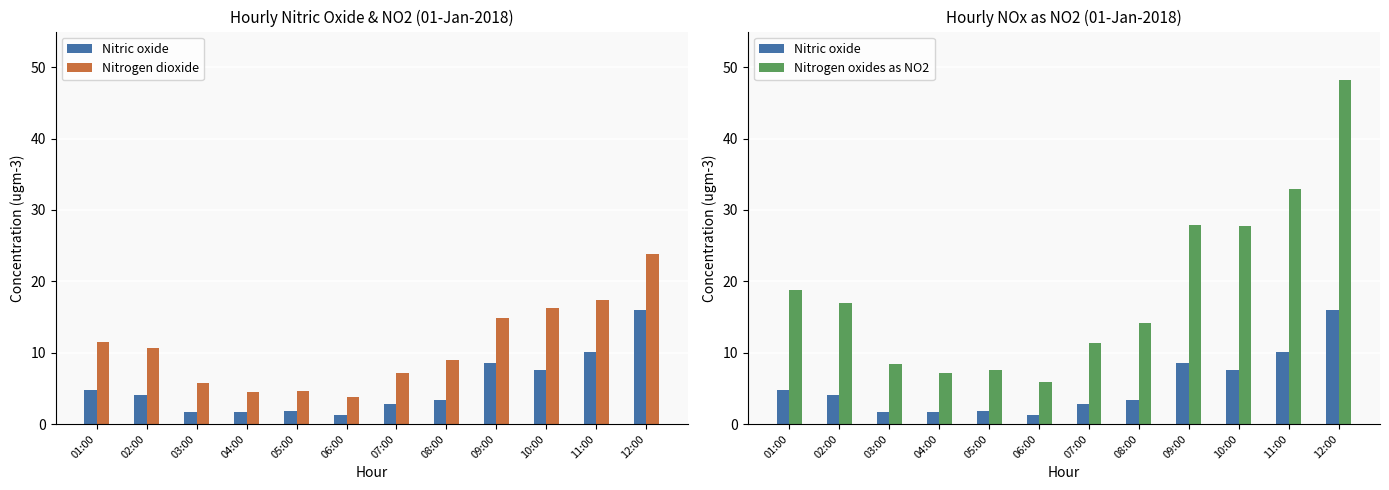

At which label does Nitrogen dioxide reach its peak?

12:00